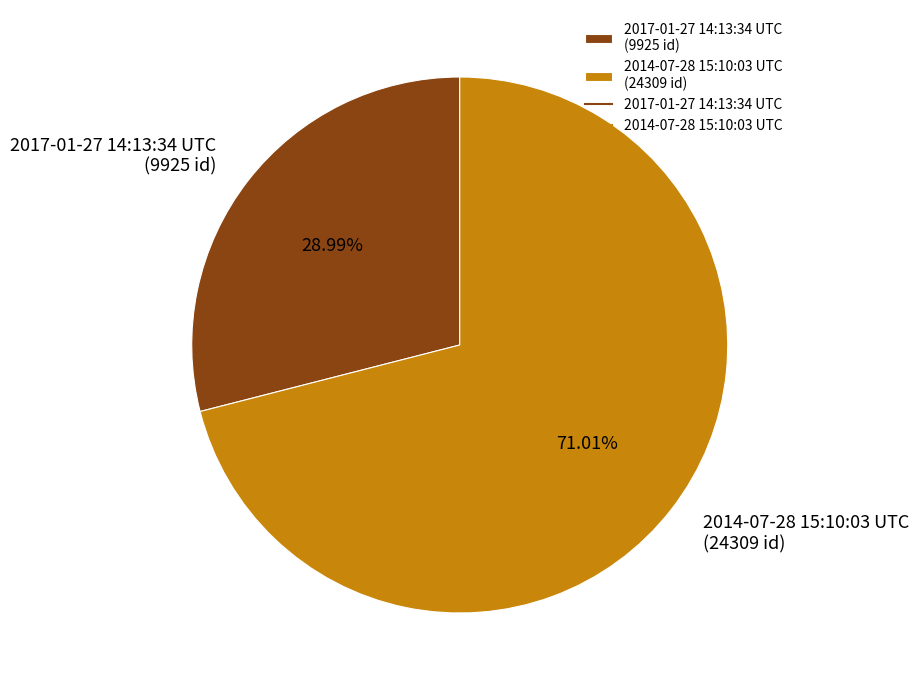

What is the ratio of the value at 2014-07-28 15:10:03 UTC to the value at 2017-01-27 14:13:34 UTC?

2.4